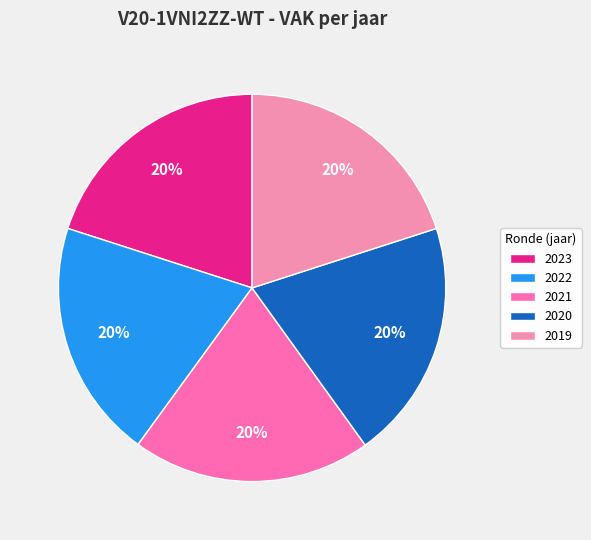

Approximately how many times larger is the value at 2021 compared to 2020?

1.0